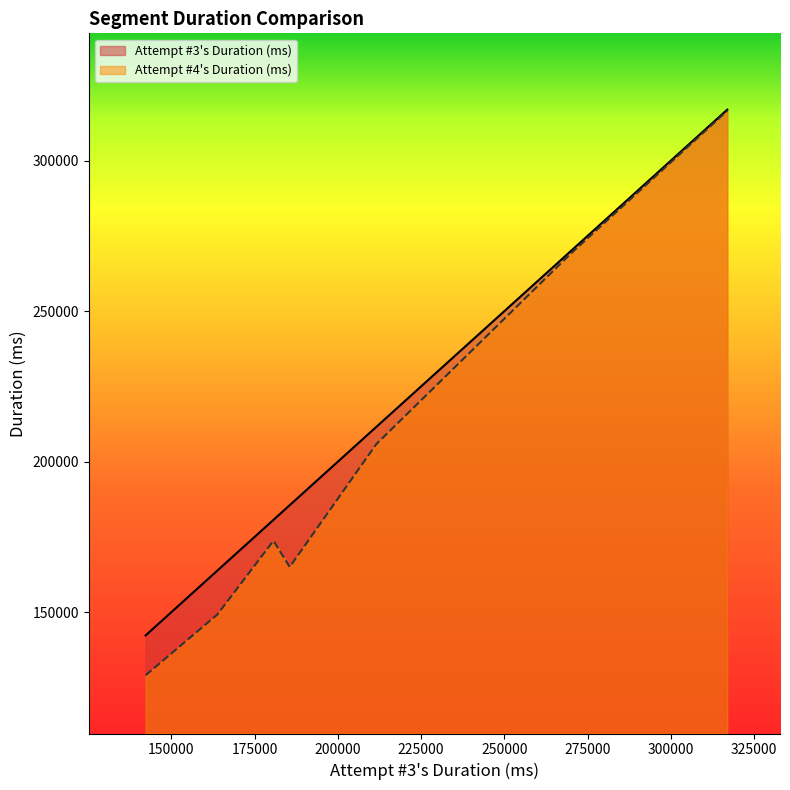

How many data points in Attempt #3's Duration (ms) are above 185540?

3